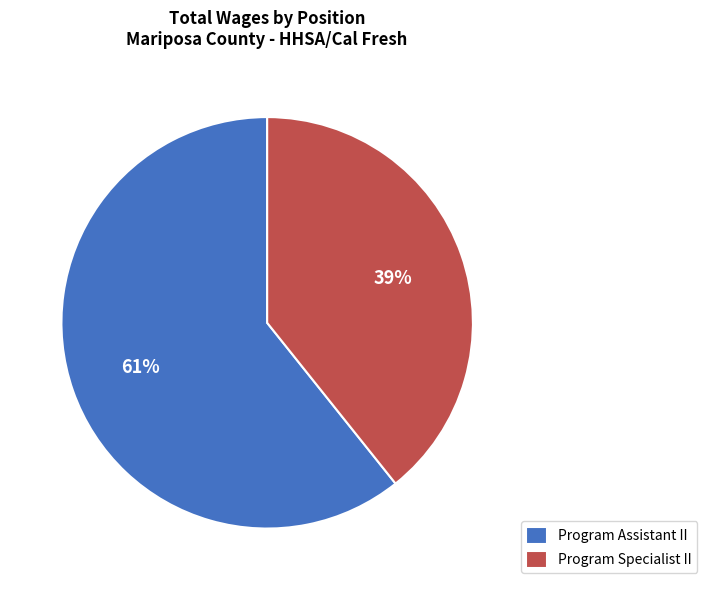

Between Program Assistant II and Program Specialist II, which is larger?

Program Assistant II